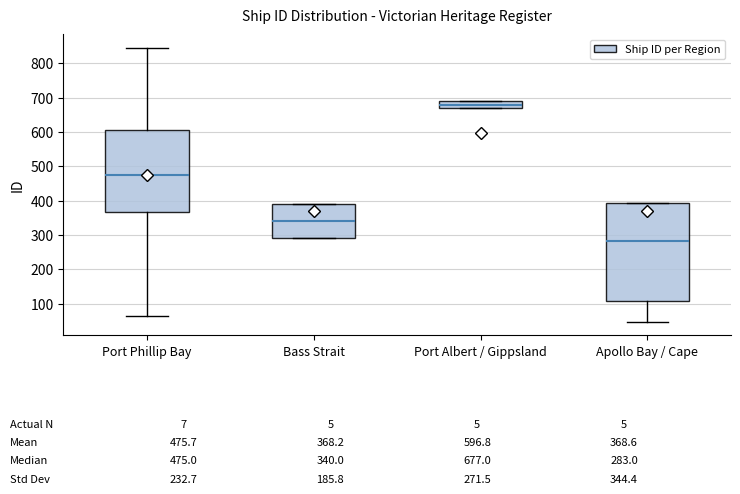

Which box has the highest median line?

Port Albert / Gippsland